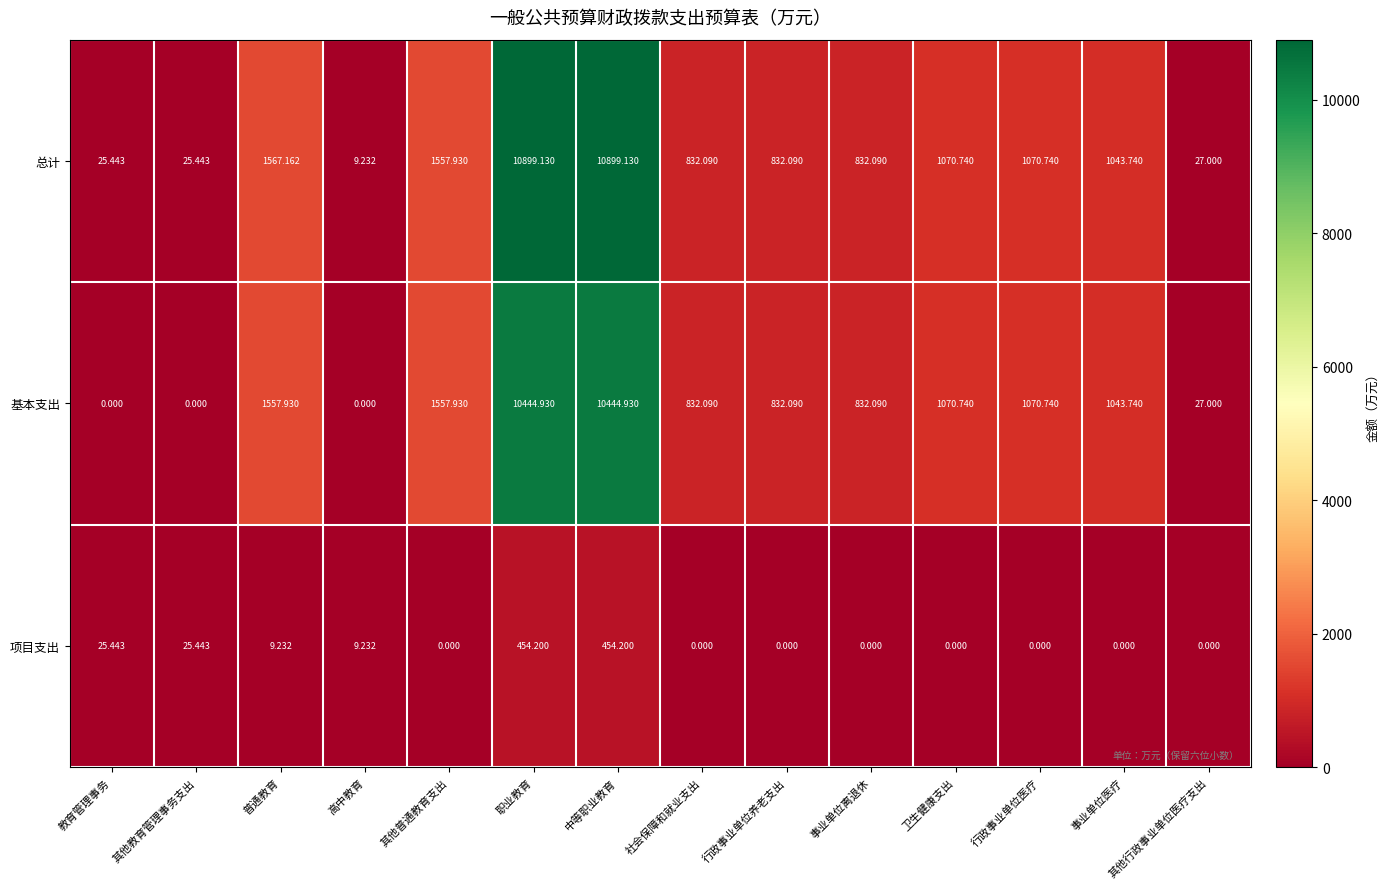

Rank the series by their maximum value, from lowest to highest.

项目支出, 基本支出, 总计